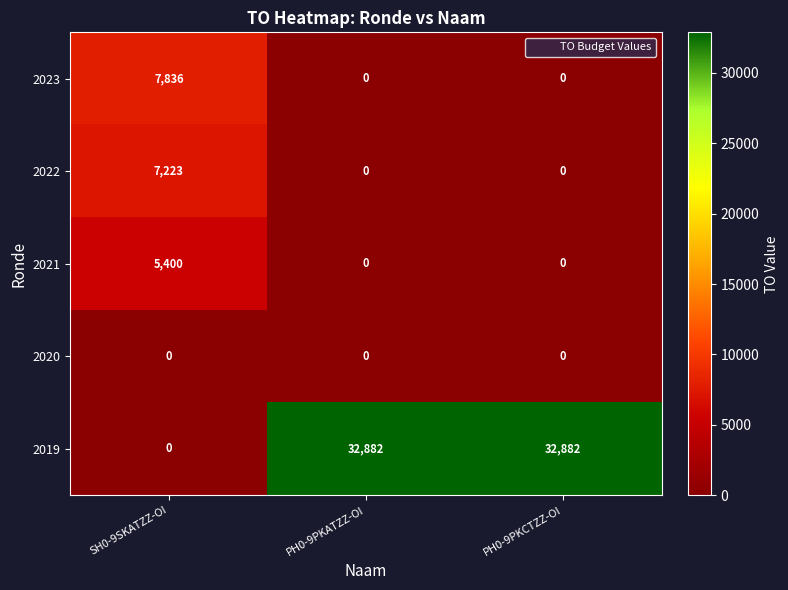

What is the sum of the 2019 values at SH0-9SKATZZ-OI and PH0-9PKCTZZ-OI?

32882